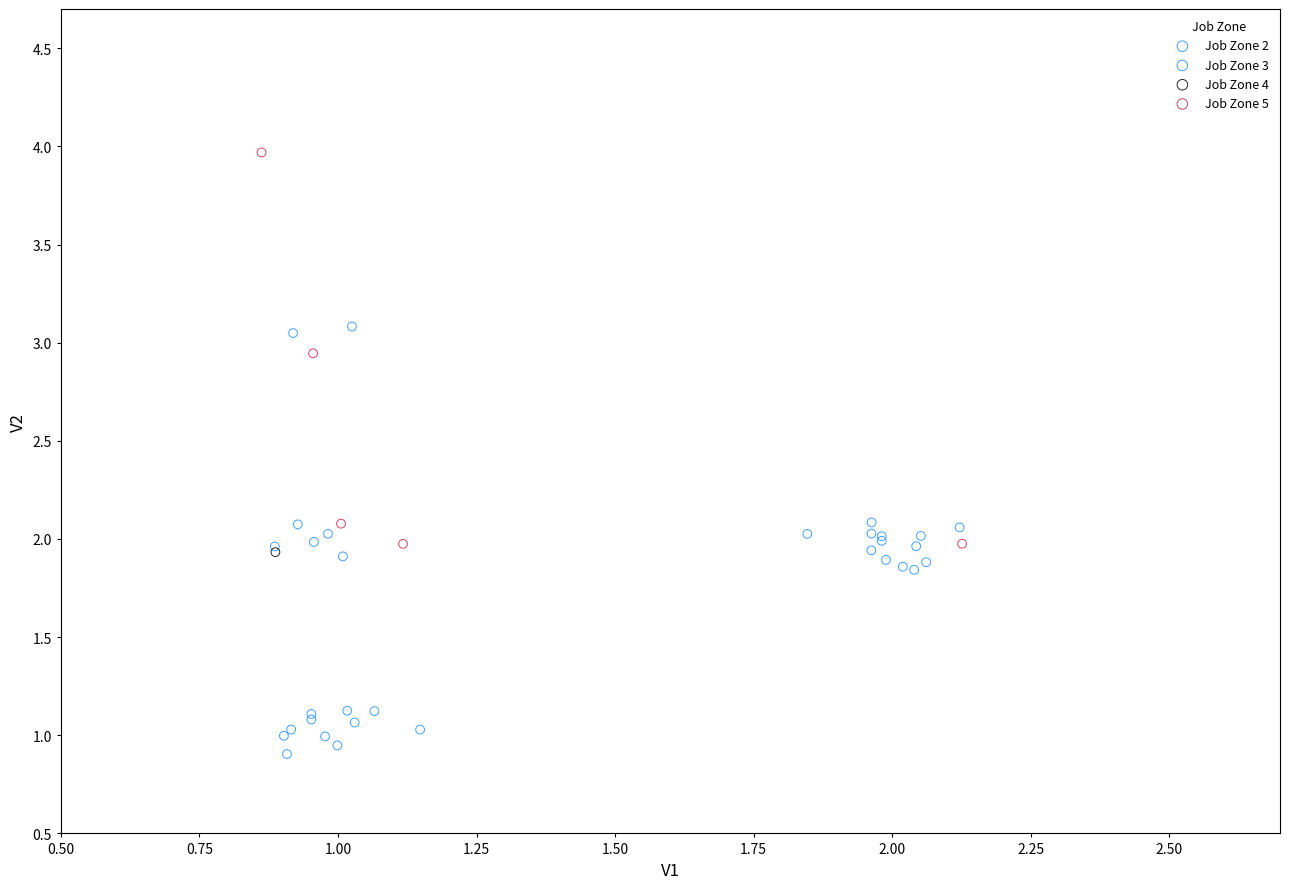

Which series reaches the minimum Y coordinate?

Job Zone 2